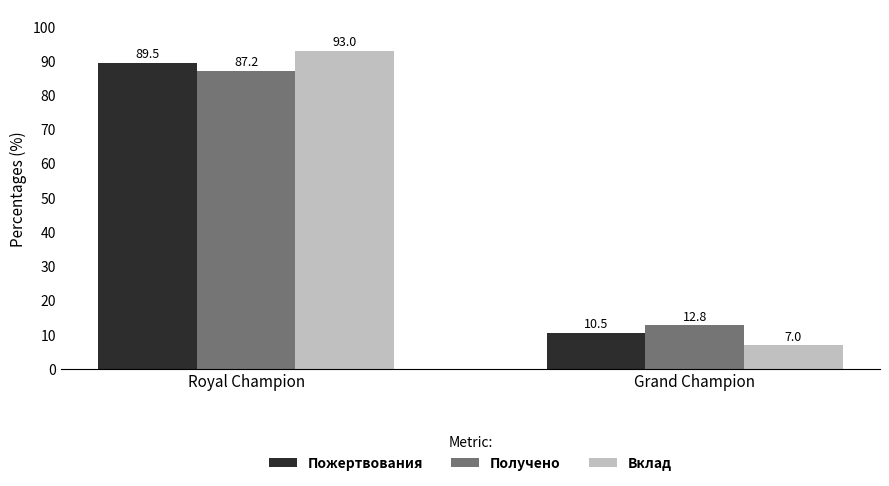

Which series has the widest spread of values?

Вклад